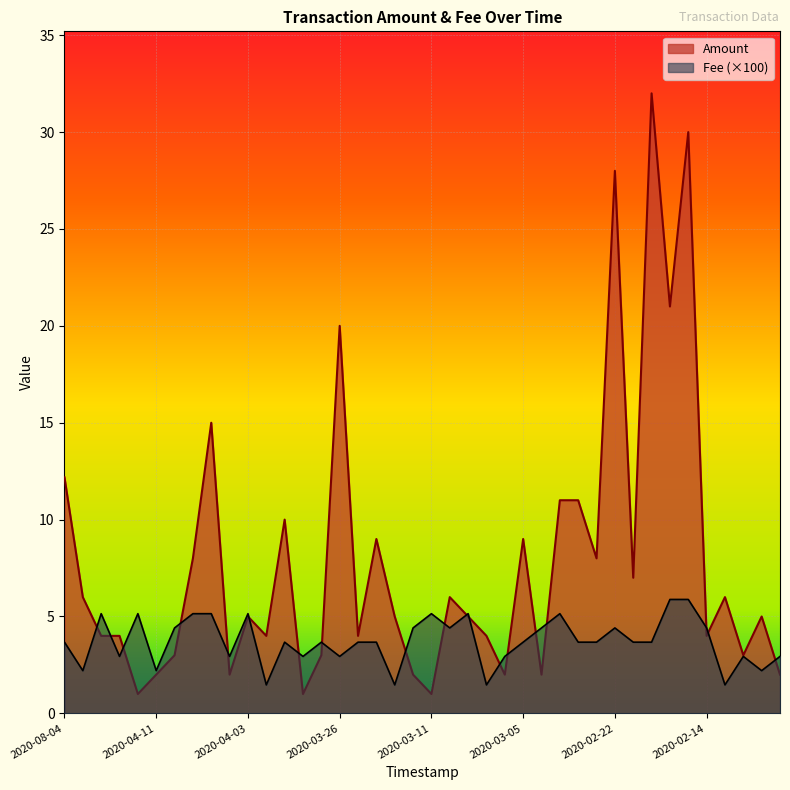

Is it true that Fee equals 3.7 at 2020-08-04?

True